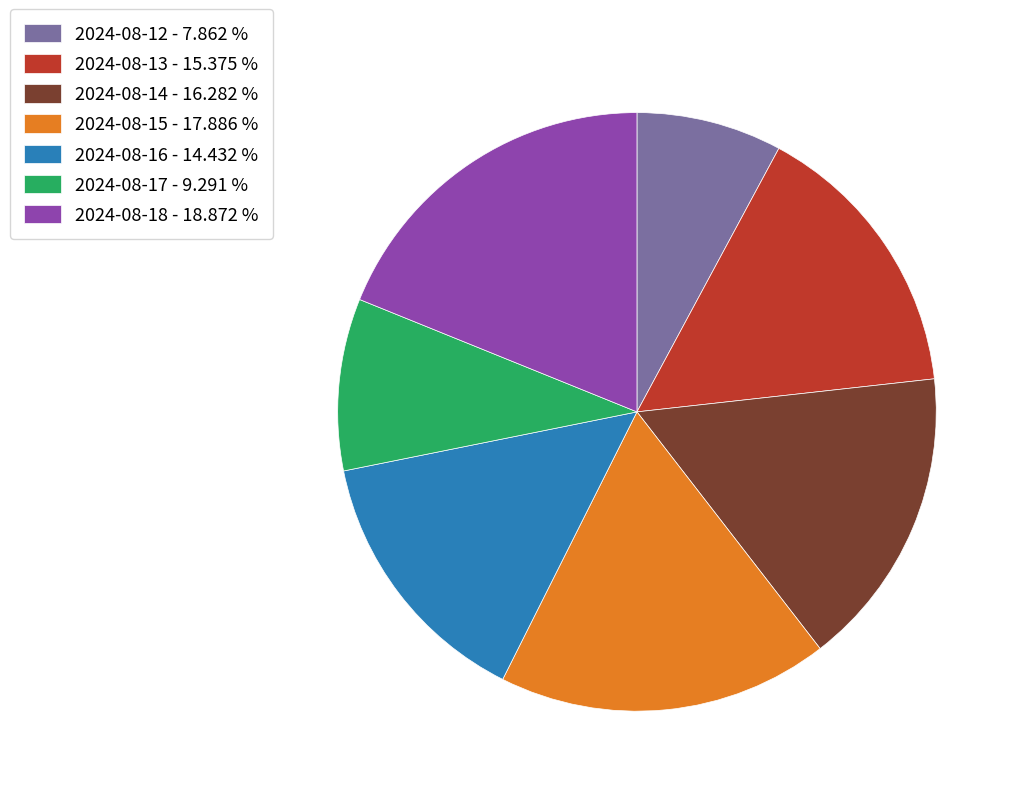

How many segments does this pie chart have?

7